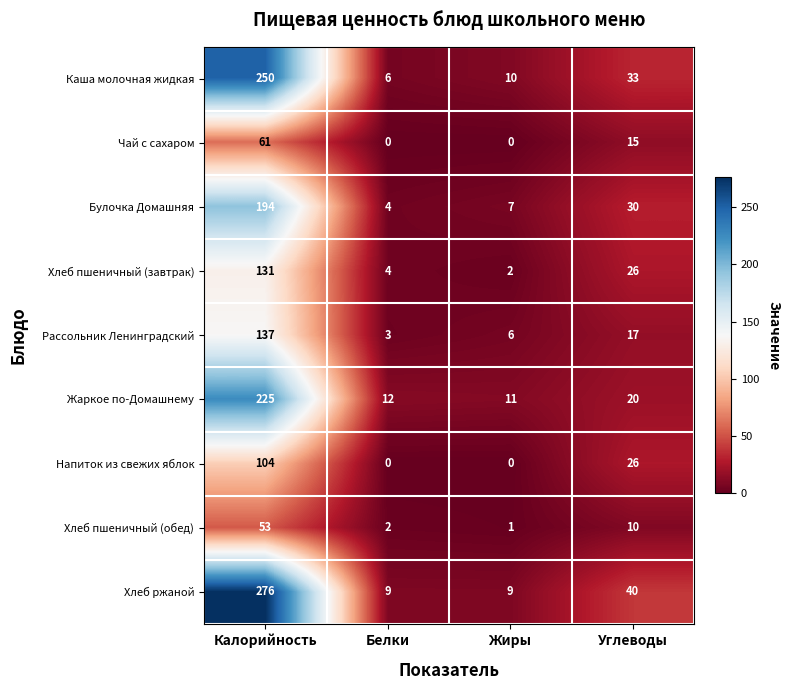

Which series has the largest range (max minus min)?

Хлеб ржаной